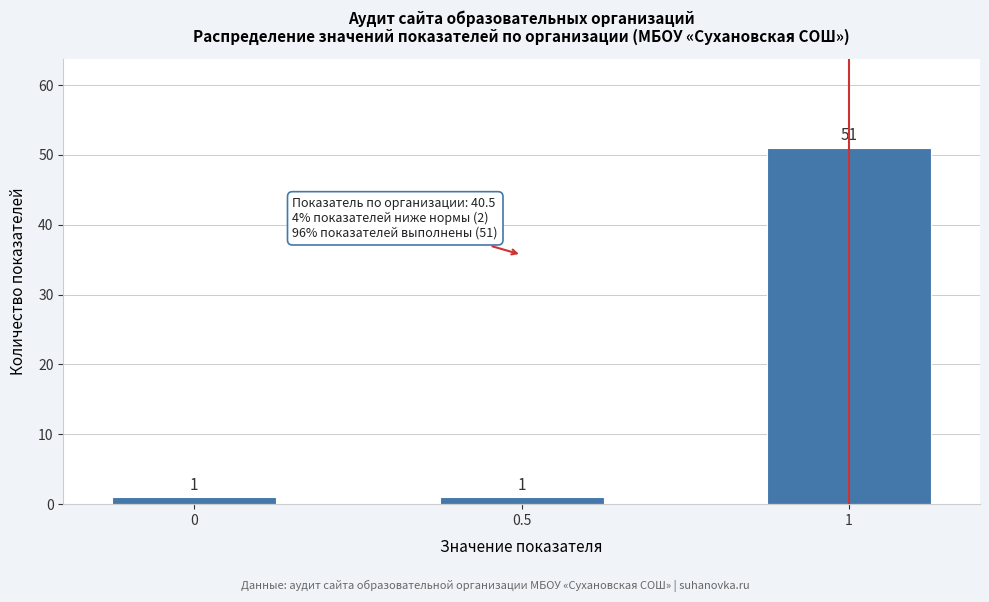

Reading left to right, what are all the values shown in this chart?

1	1	51